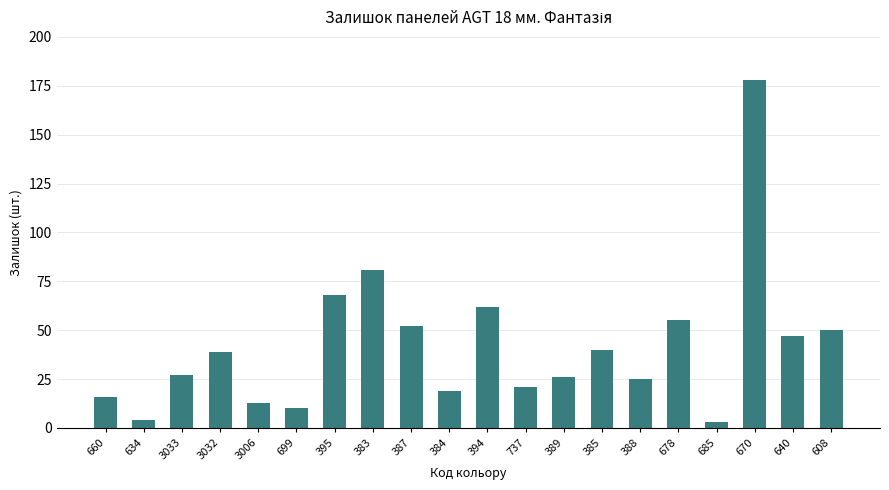

What is the maximum value shown in the chart?

178